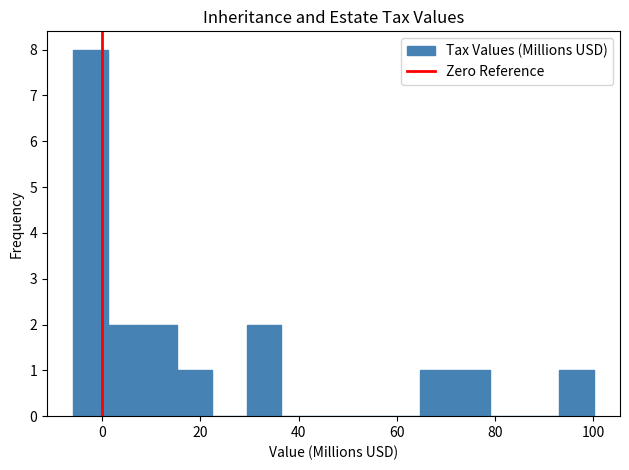

Read against the x-axis, roughly where is the centre of the tallest bar?

-2